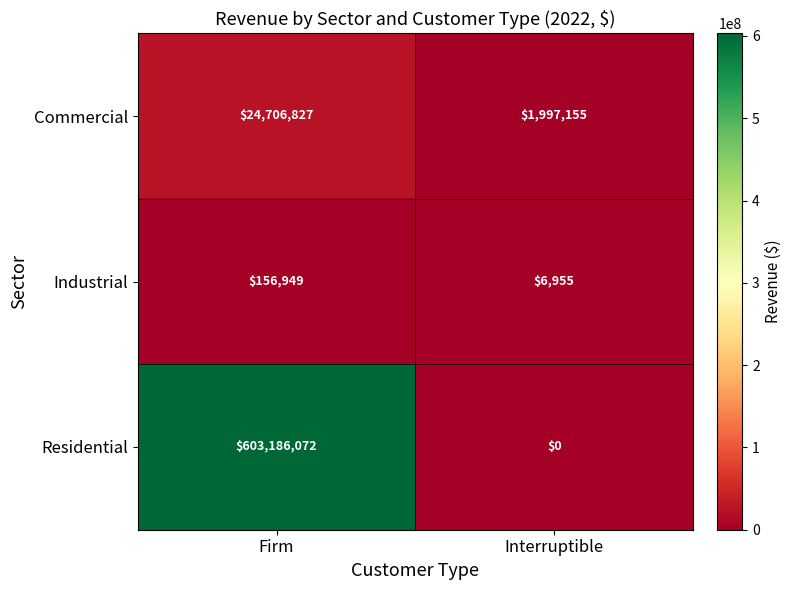

What is the greatest value displayed?

603186072